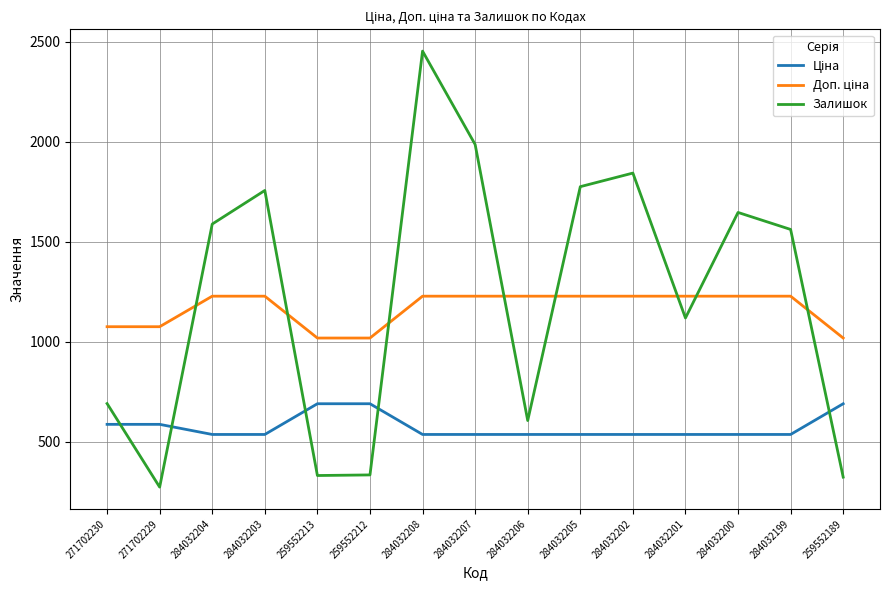

The value of Залишок at 284032199 is 2474.9. True or false?

False